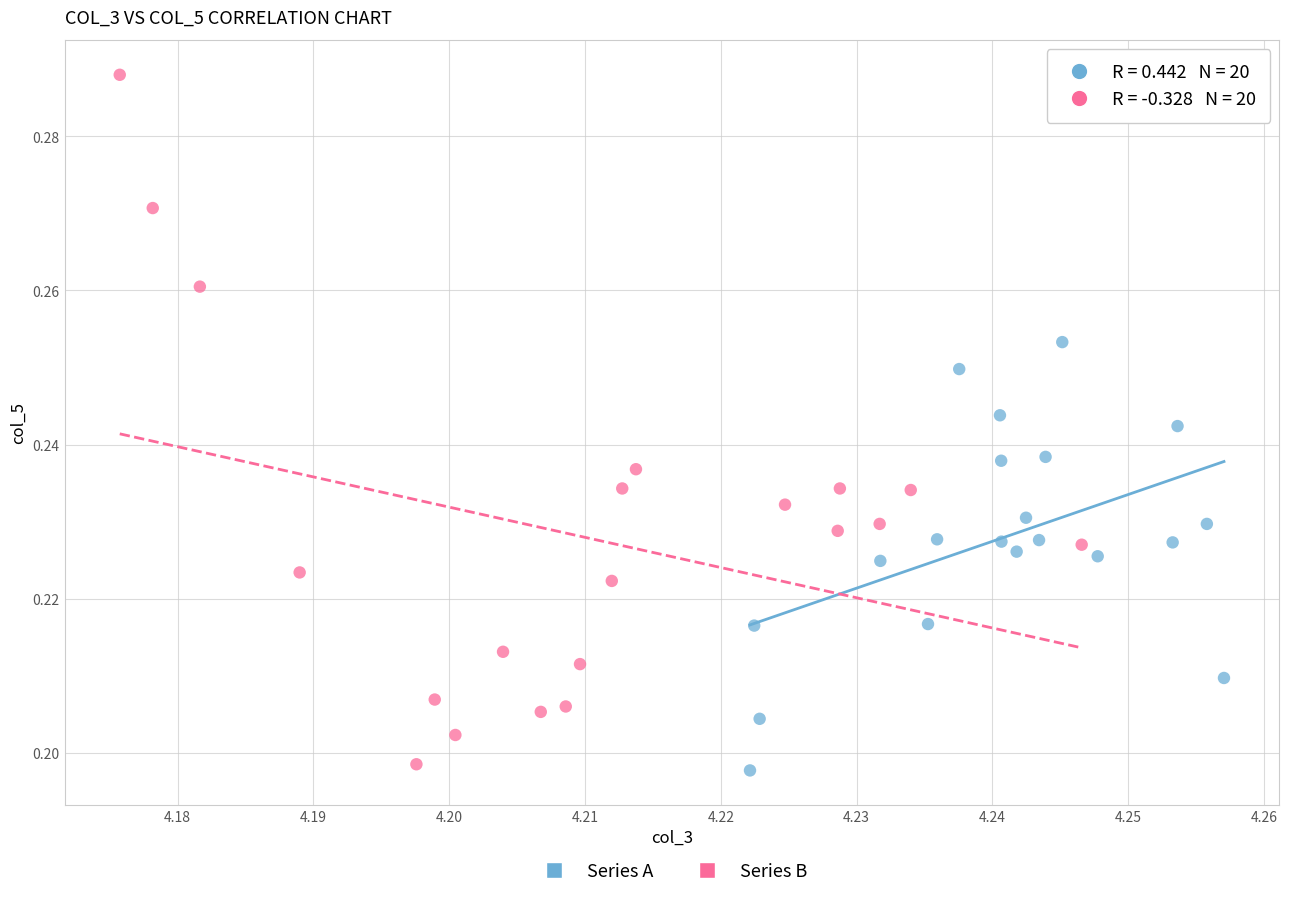

Which series reaches the maximum Y coordinate?

Series B